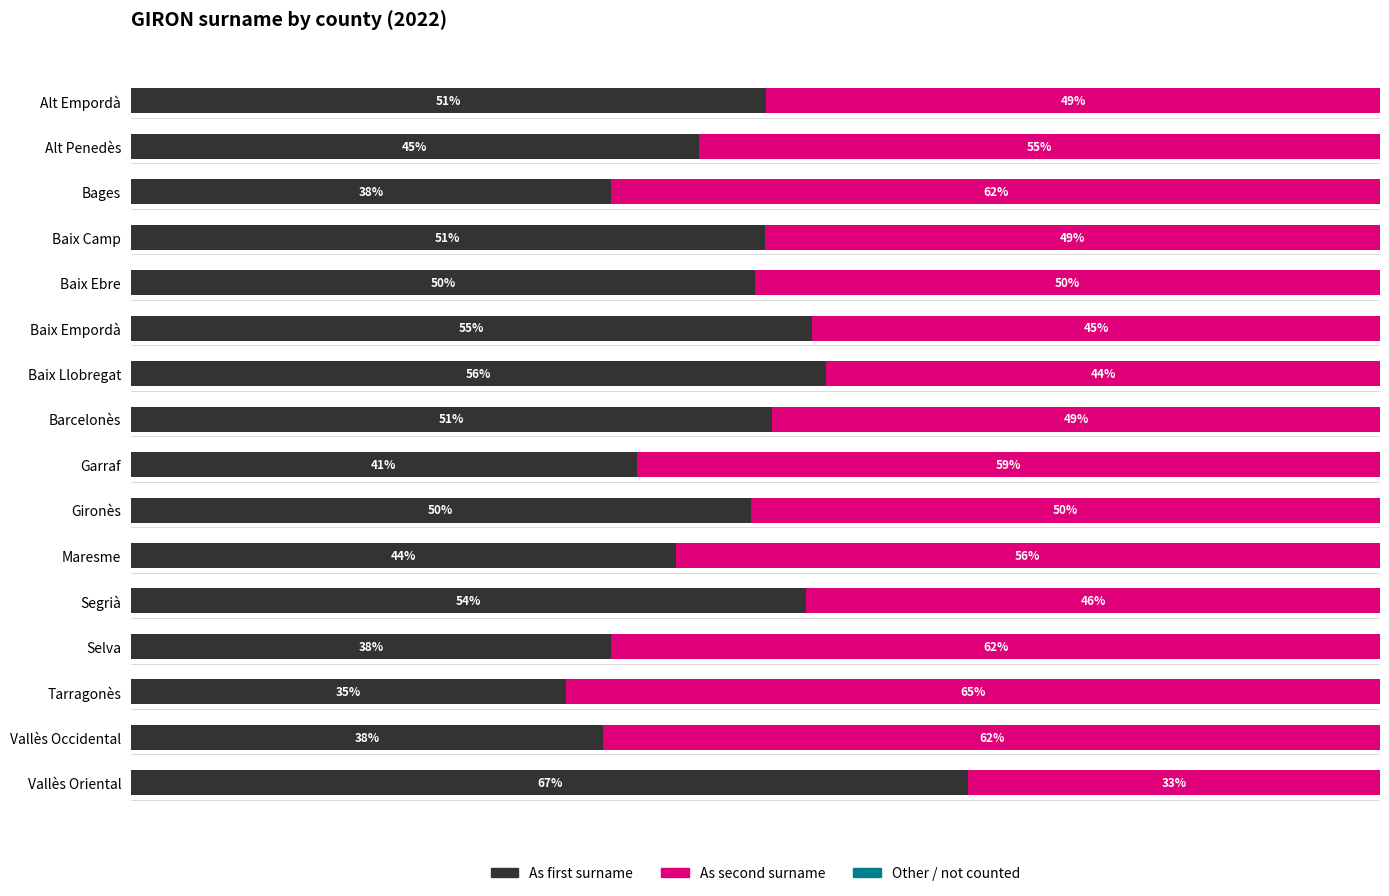

Where is As first surname nearest to the value 50?

Baix Ebre